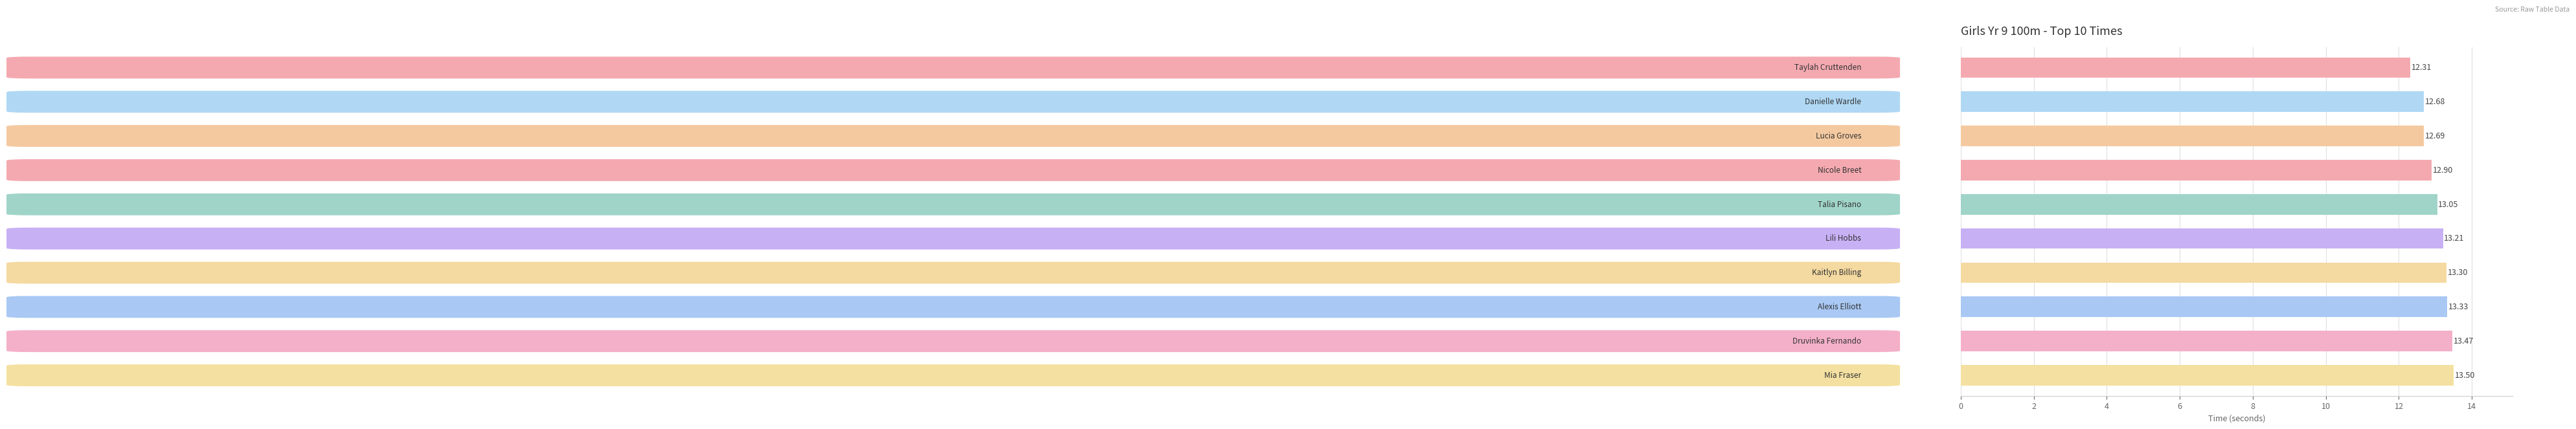

What is the difference between the second highest and minimum values?

1.2